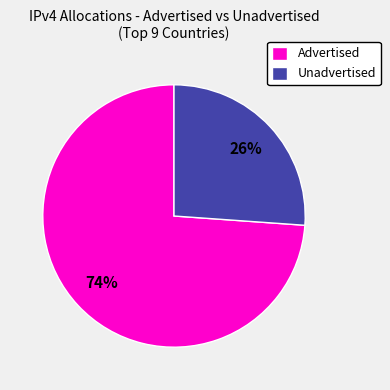

What is the largest slice in the pie chart?

Advertised